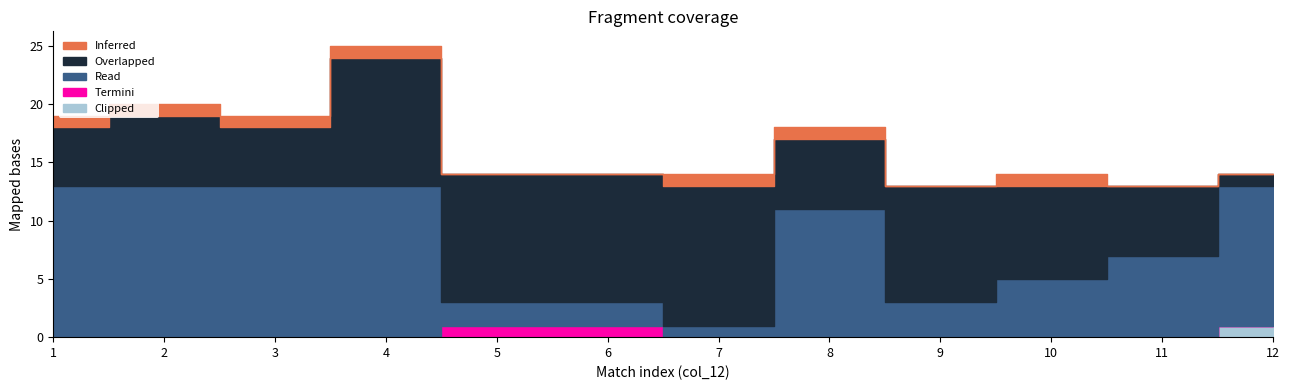

Rank the categories by Read value from highest to lowest.

1, 2, 3, 4, 12, 8, 11, 10, 9, 5, 6, 7